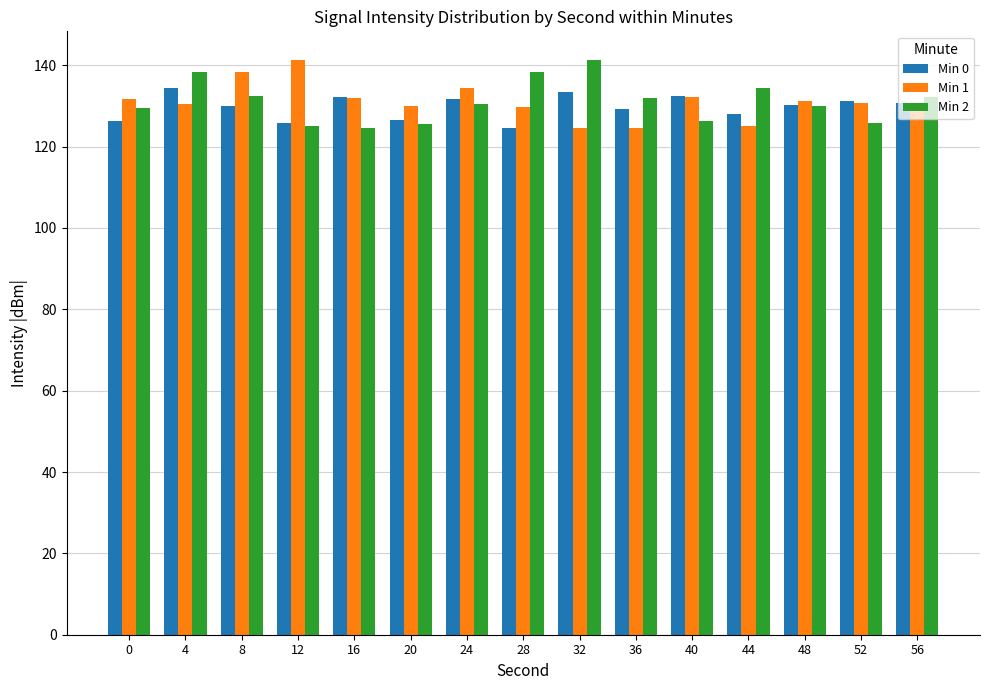

What is the maximum value for Min 0?

134.5